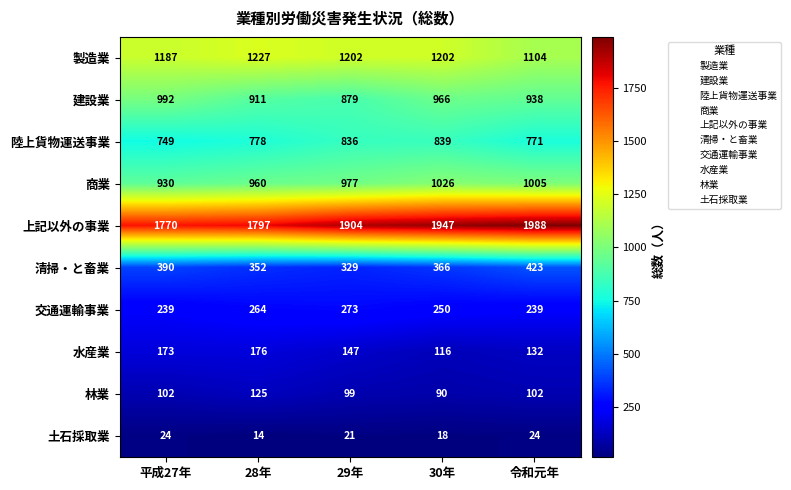

Is it true that 水産業 equals 176 at 28年?

True